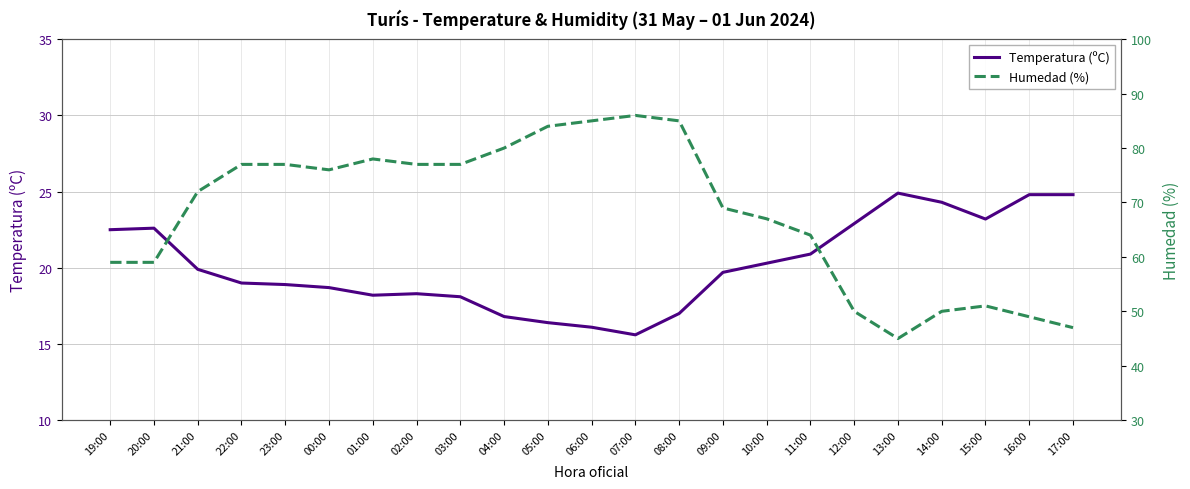

What is the value of the Temperatura (ºC) point at the 8th from the left?

18.3